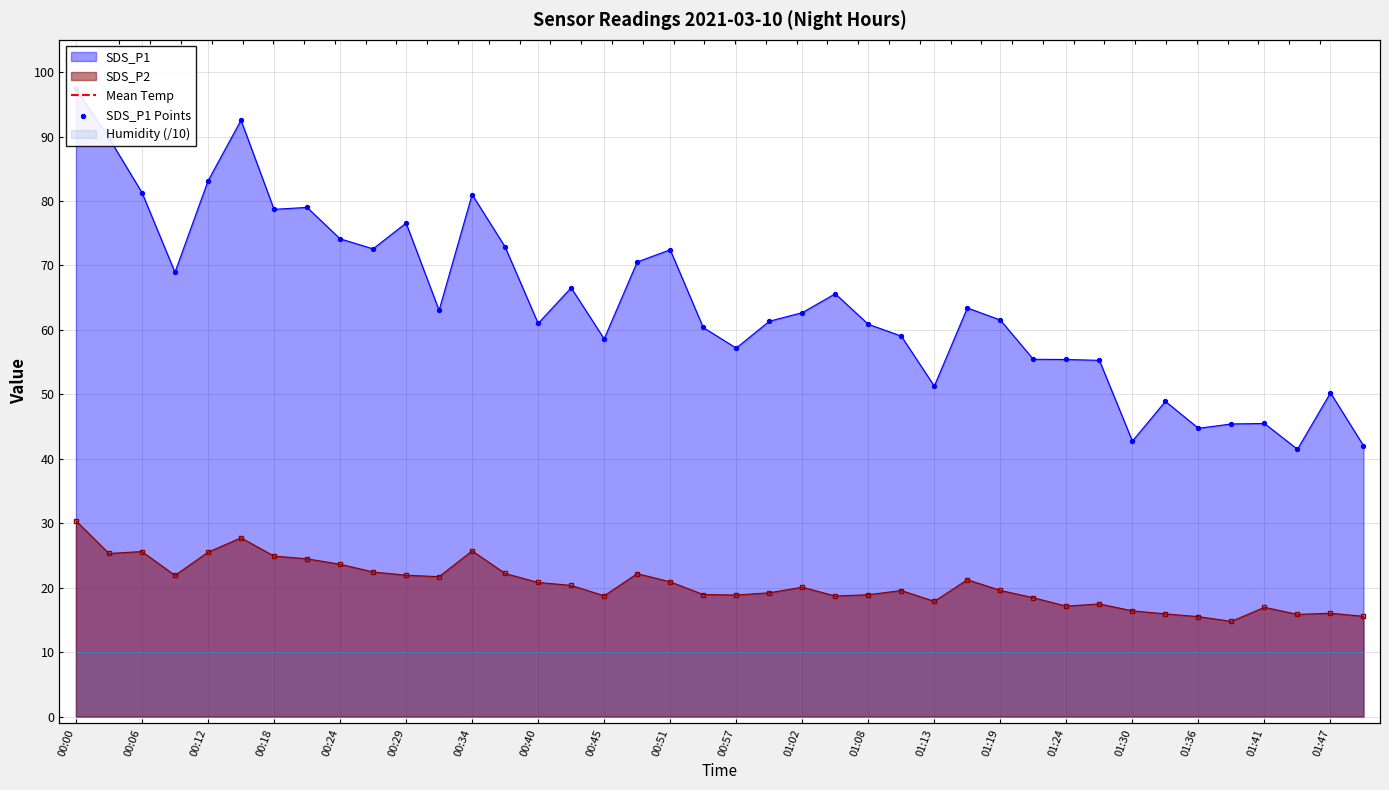

At how many categories does at least one series exceed 62?

20